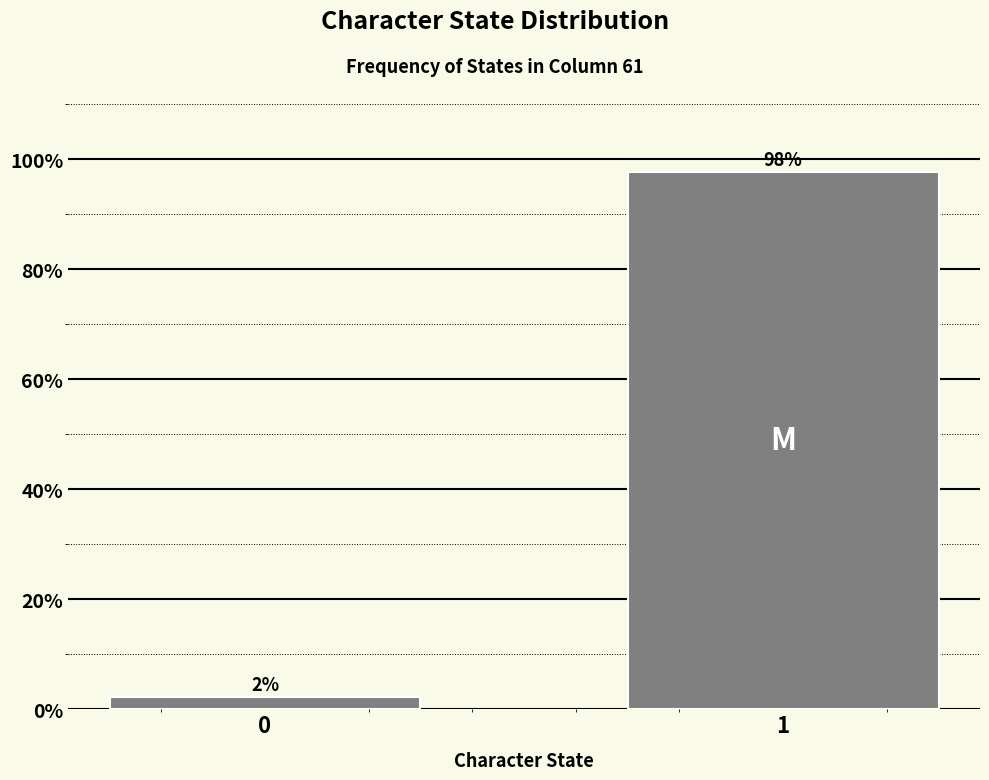

What is the value of the 2nd bar from the left?

97.7